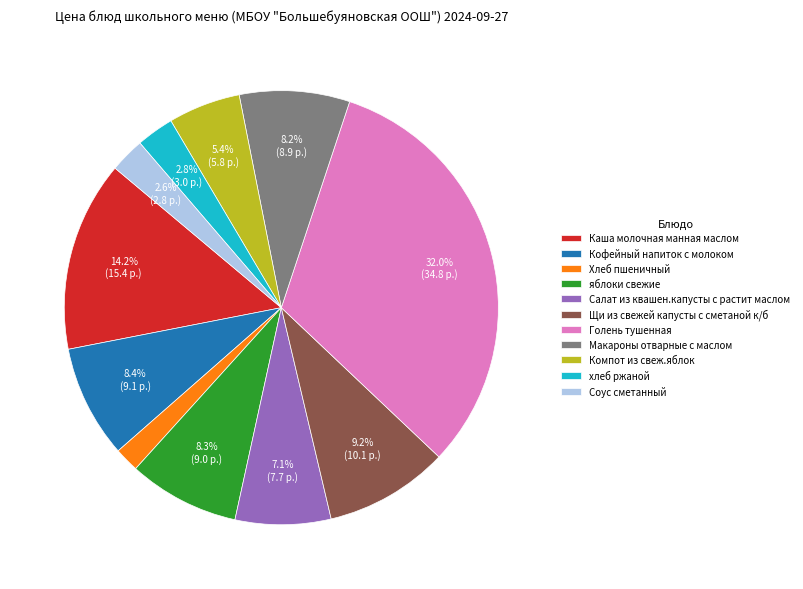

Between хлеб ржаной and яблоки свежие, which is larger?

яблоки свежие